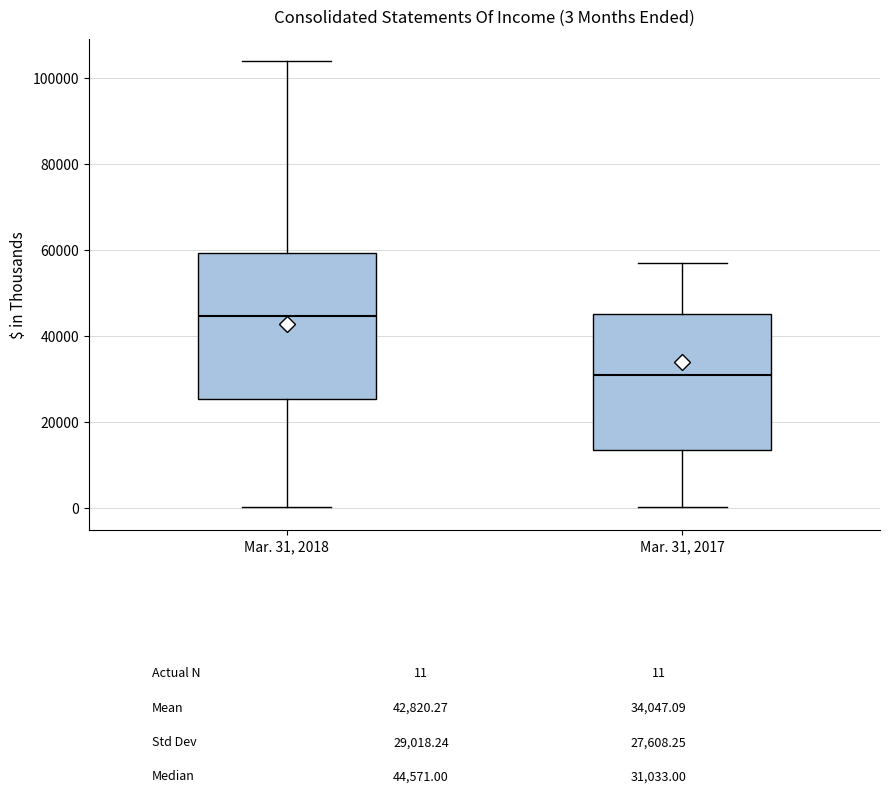

Which box's median line is the highest?

Mar. 31, 2018